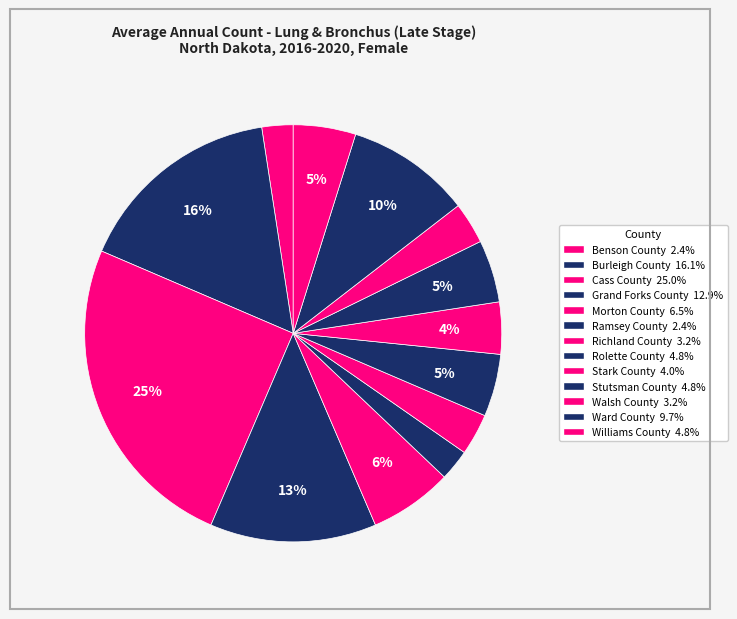

To the nearest percent, what is the average slice percentage?

8%